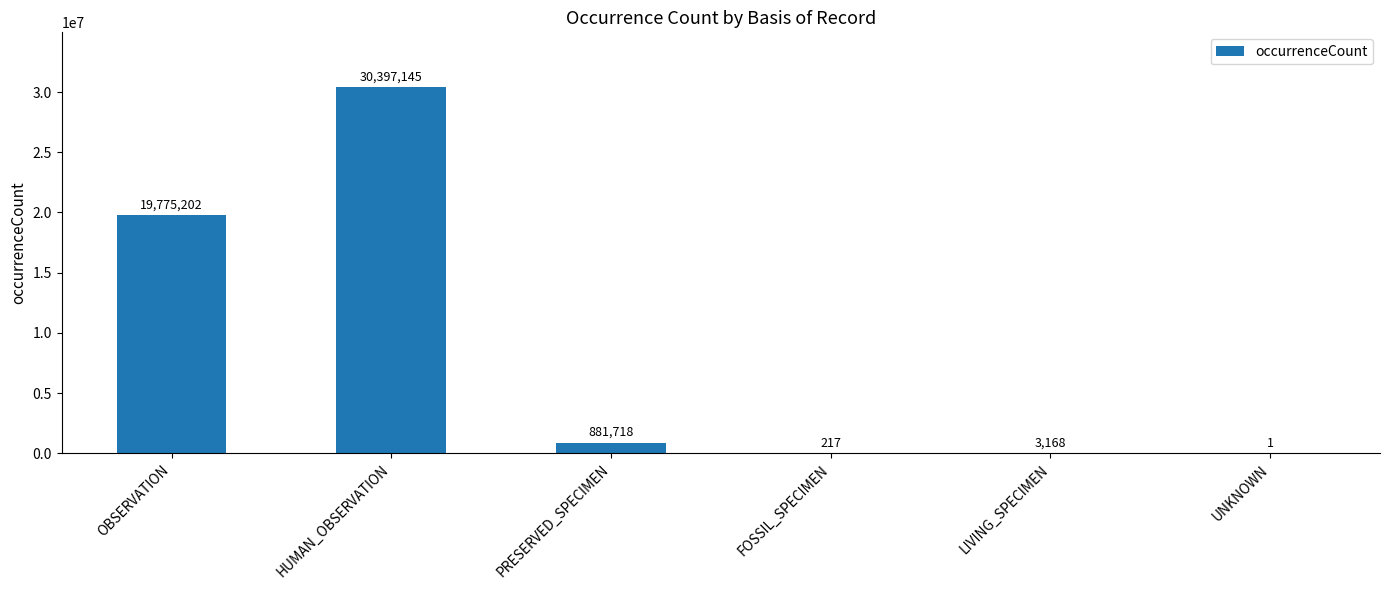

Reading left to right, transcribe all the data shown in this chart.

19775202	30397145	881718	217	3168	1